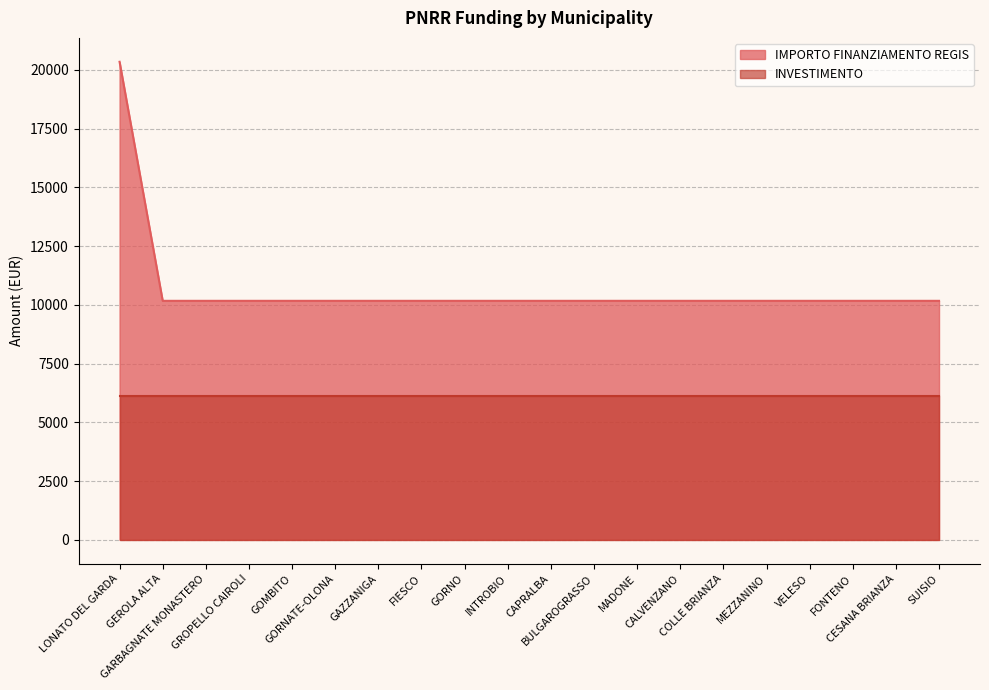

What is the ratio of the value at SUISIO to the value at FIESCO?

1.0